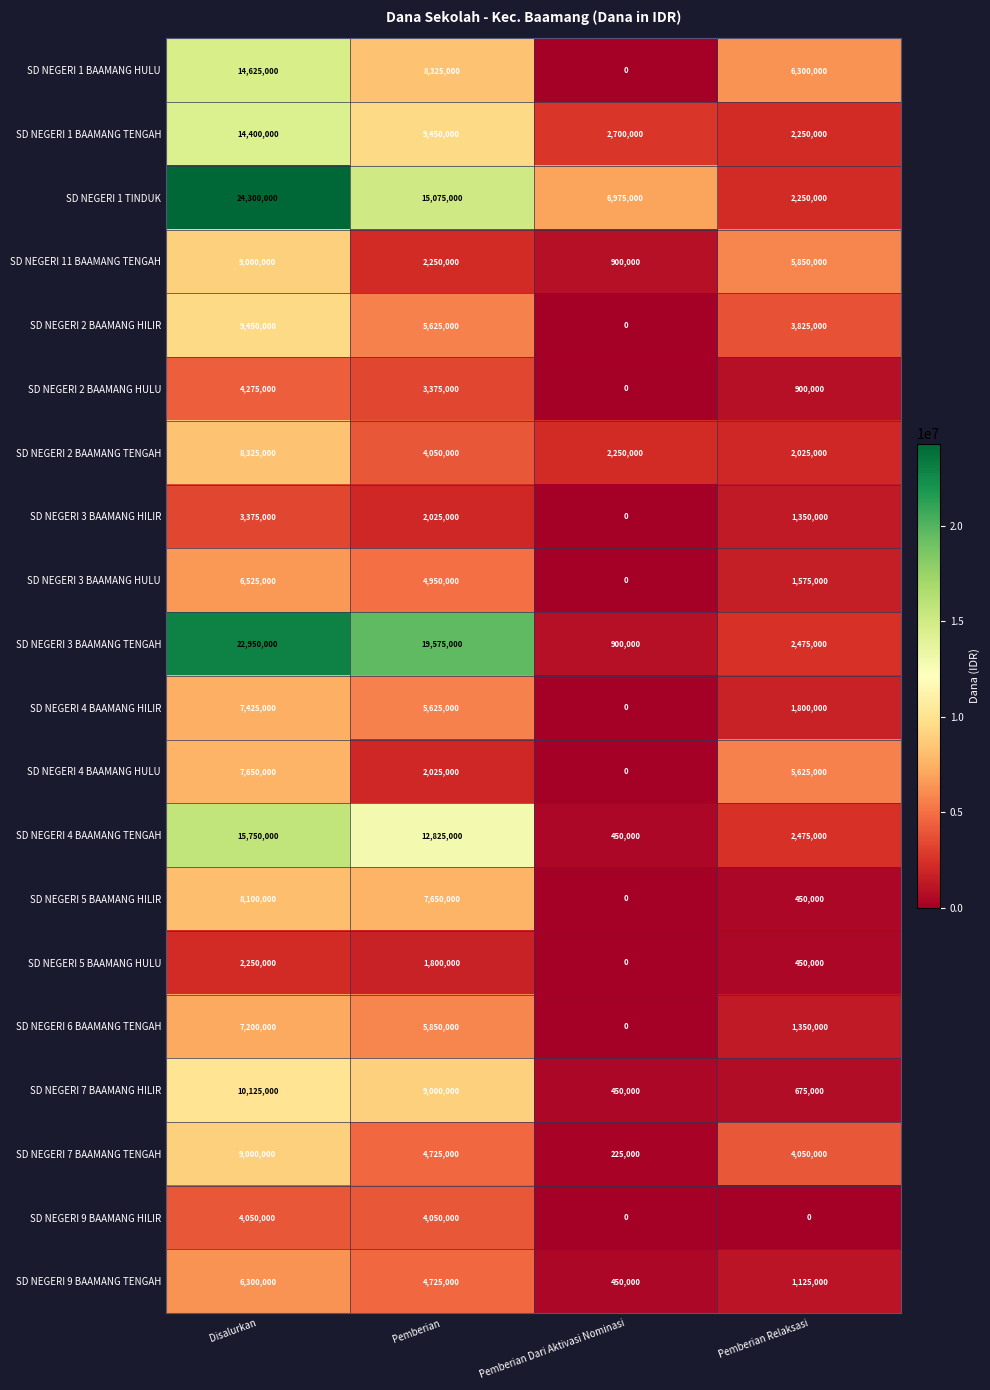

Which series changed the most between Disalurkan and Pemberian?

SD NEGERI 1 TINDUK